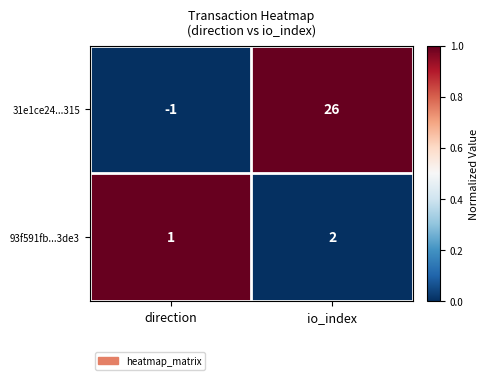

How many categories are shown in the chart?

2